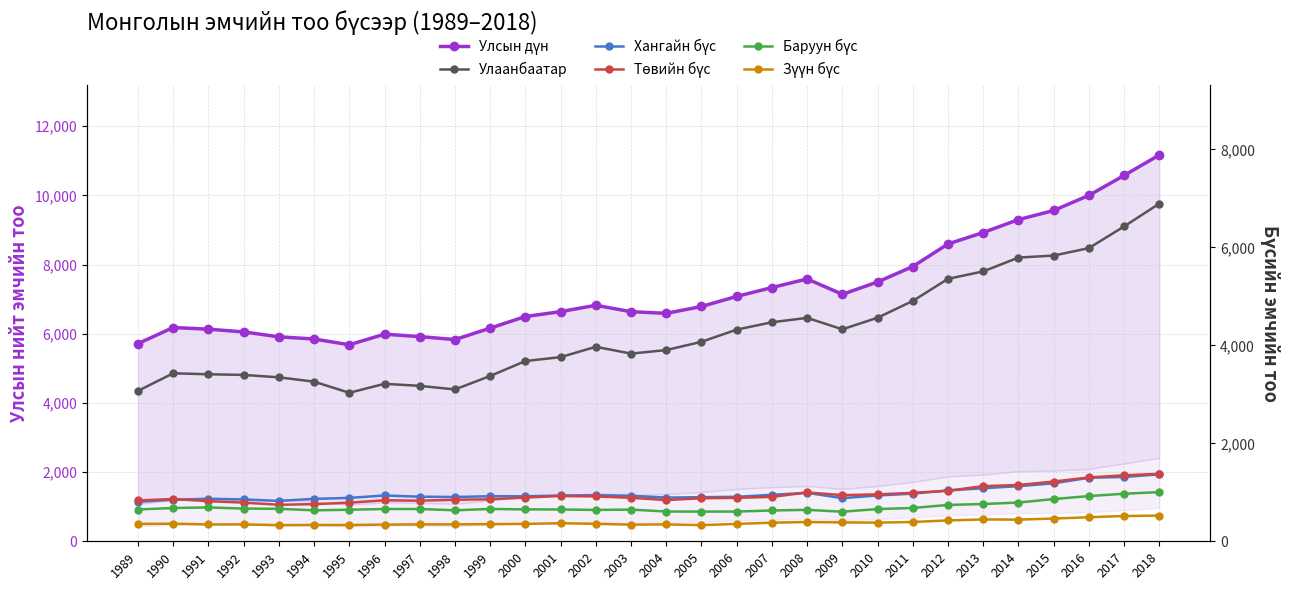

Which series has the largest total across all categories?

Улсын дүн